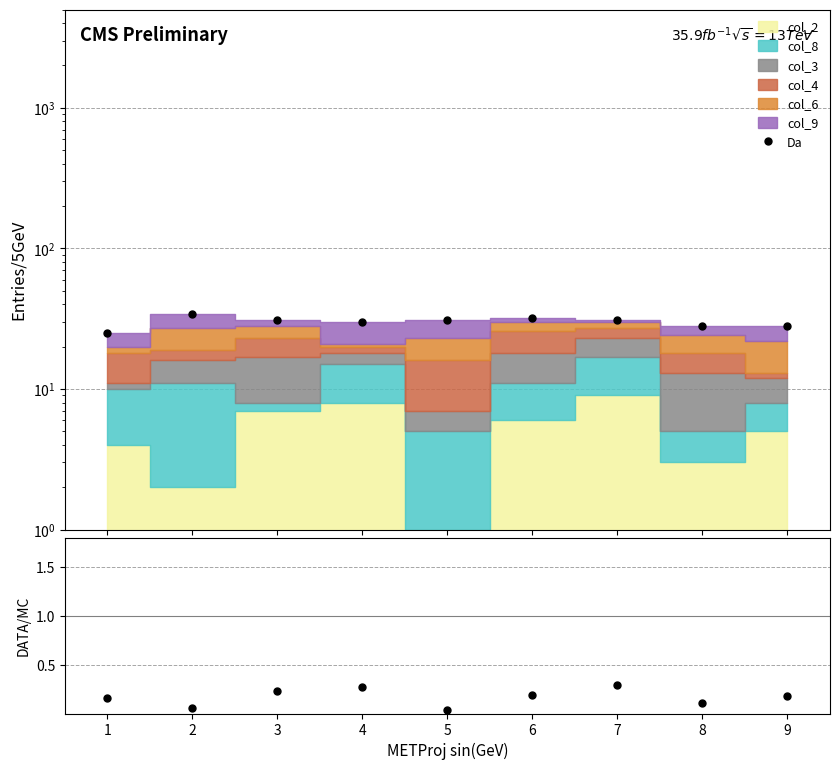

How many categories are shown in the chart?

9